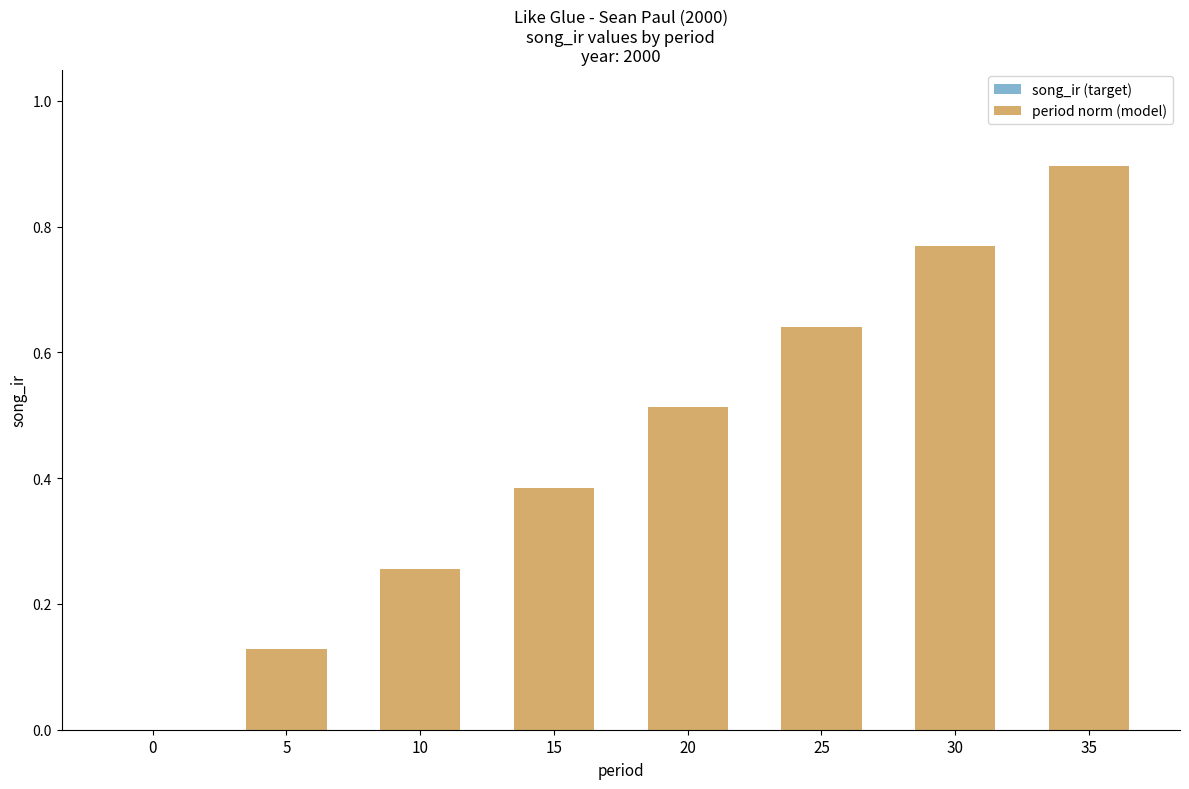

What is the greatest value displayed?

0.9